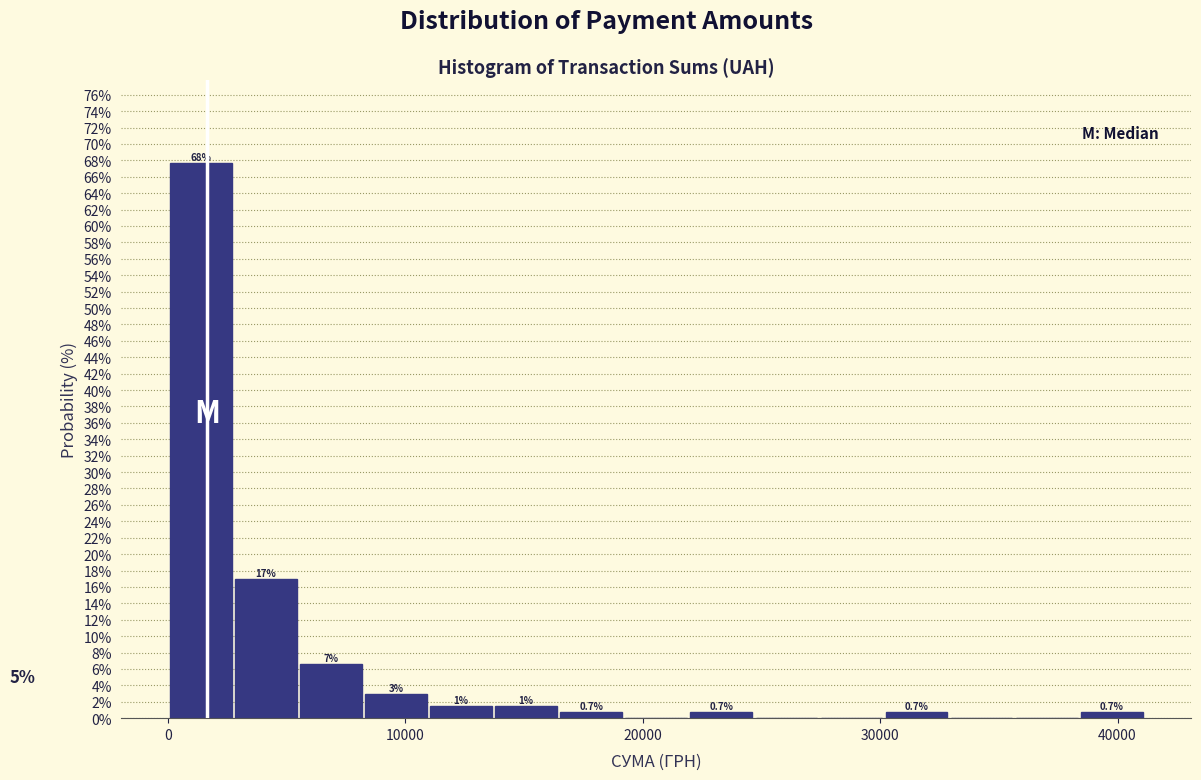

Around what value on the x-axis is the tallest bar? Give the approximate position of its centre, as read against the axis.

1000